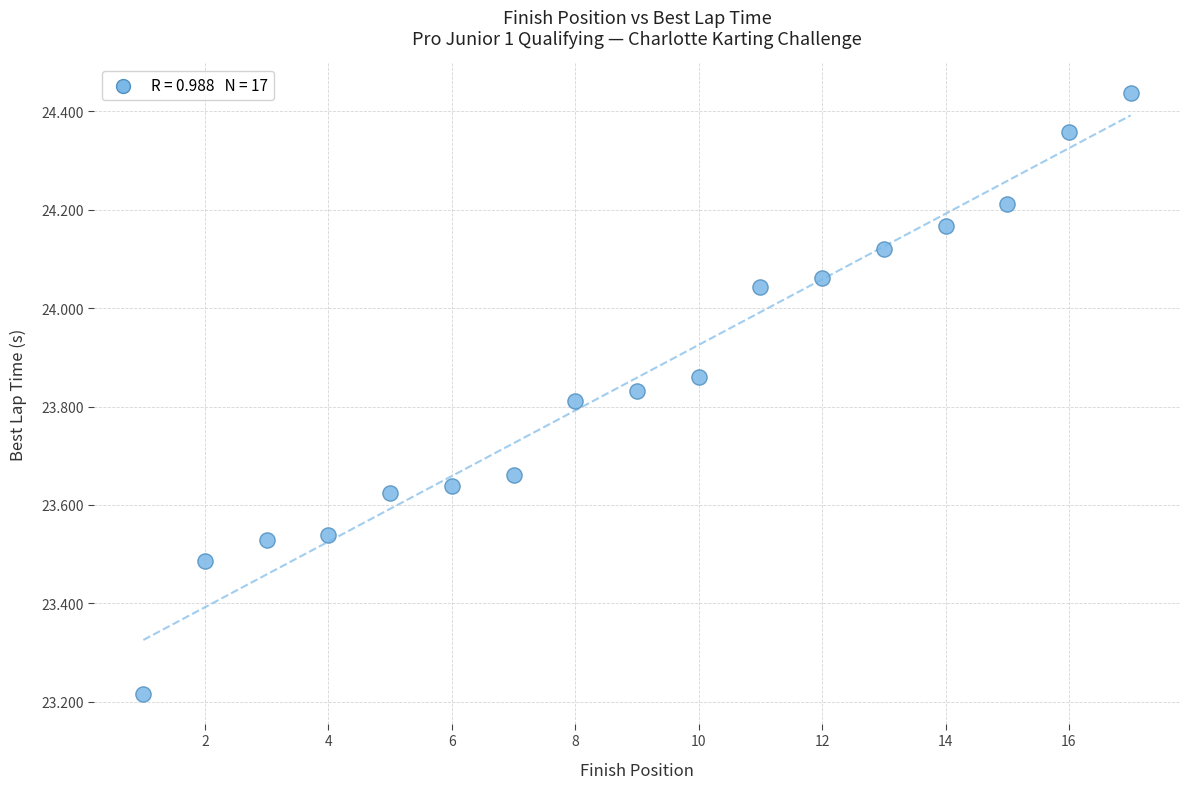

What is the range of Y values (max minus min)?

1.2